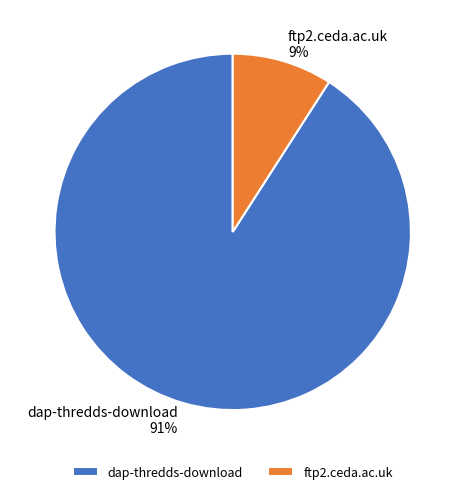

What percentage is the ftp2.ceda.ac.uk slice, to the nearest percent?

9%